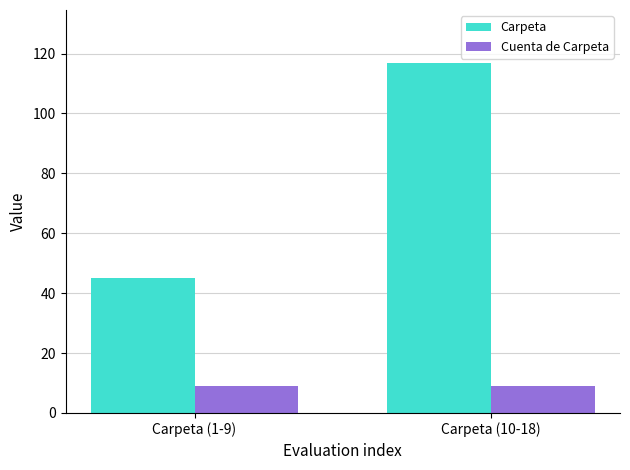

Which series changed the most between Carpeta (1-9) and Carpeta (10-18)?

Carpeta